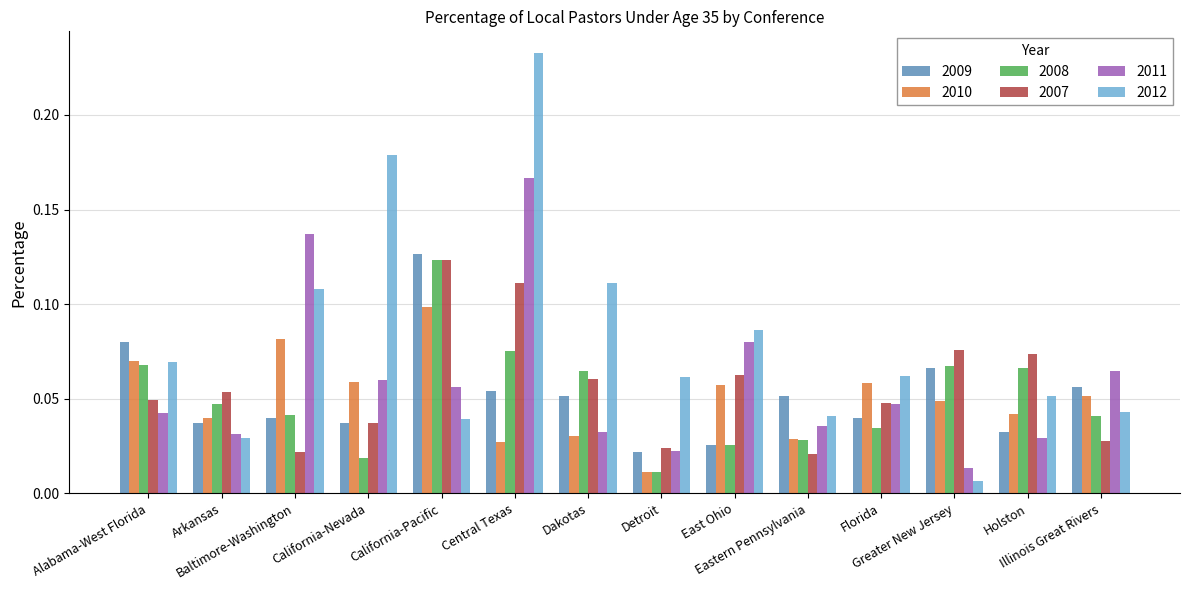

How many bars are there in total?

84